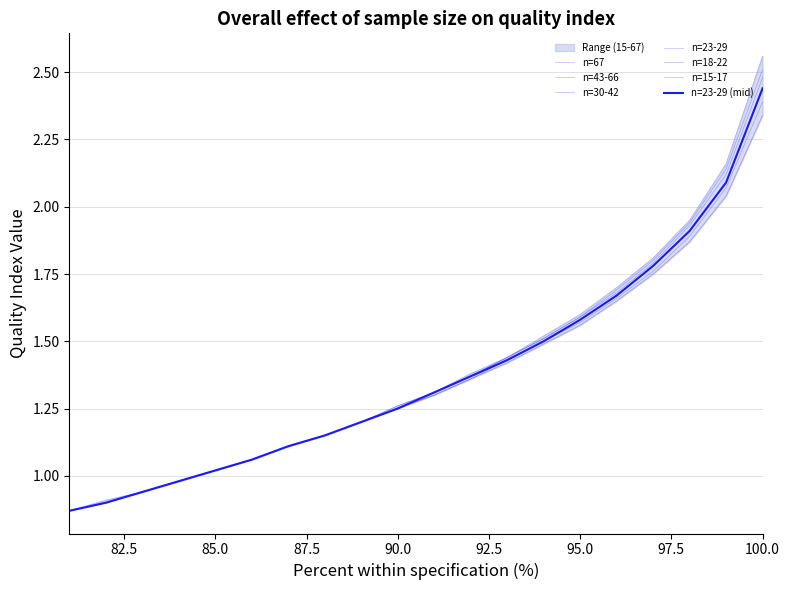

Which category has the highest value in the 67 series?

100